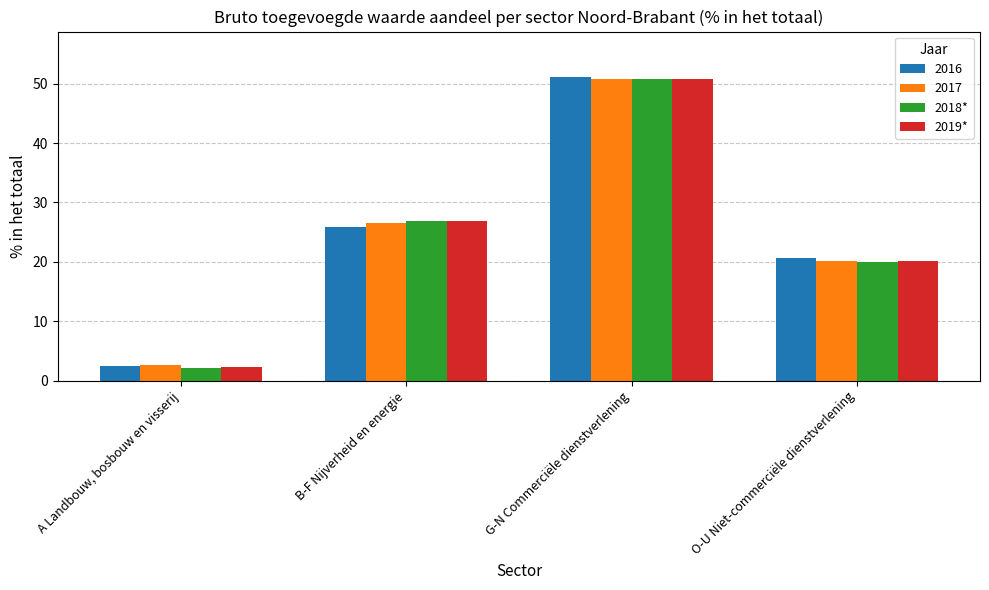

How many groups of bars are there?

4